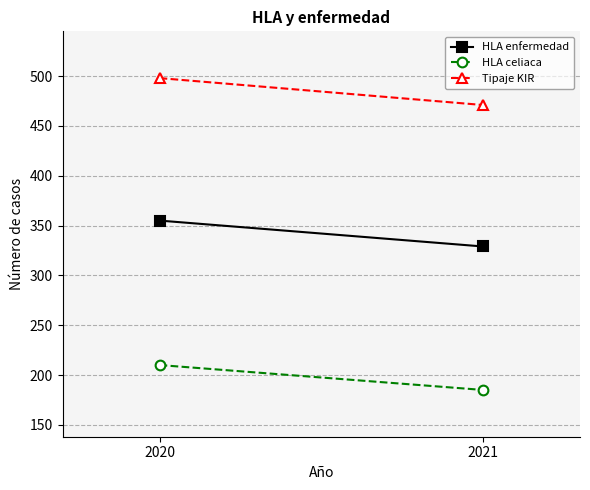

What is the value of the HLA enfermedad point at the 2nd from the left?

329